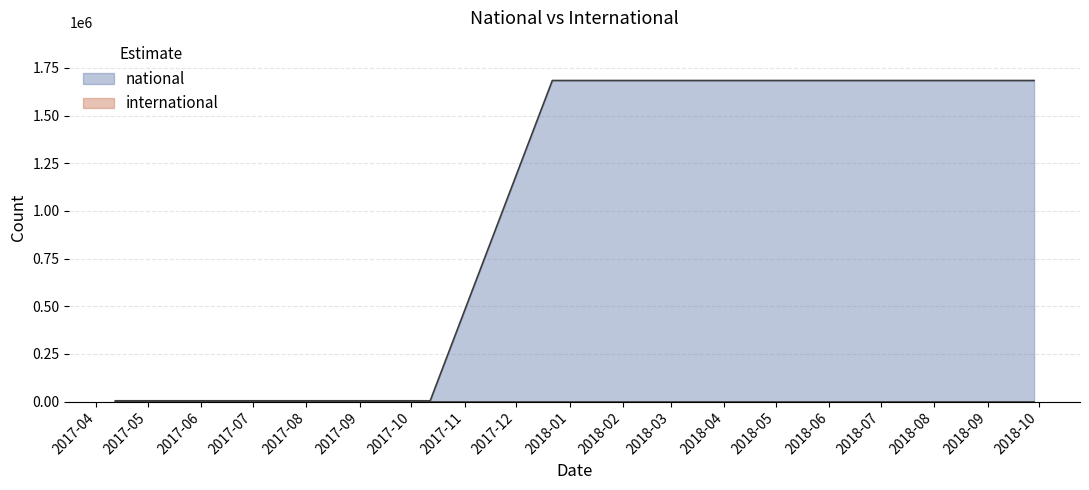

What is the label of the 1st point from the left?

2017-04-12